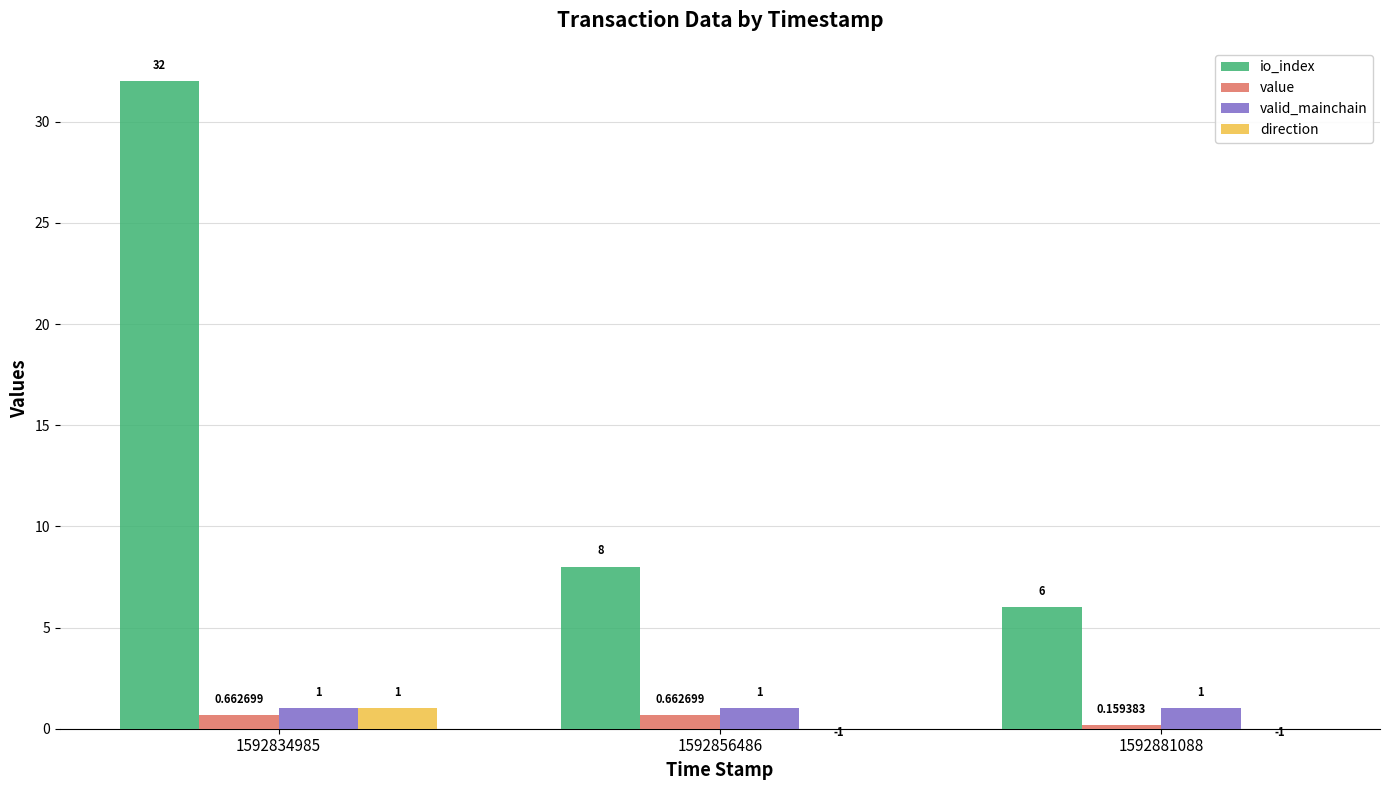

Reading right to left, transcribe all the data shown in this chart.

io_index: 6.0	8.0	32.0
value: 0.2	0.7	0.7
valid_mainchain: 1.0	1.0	1.0
direction: -1.0	-1.0	1.0